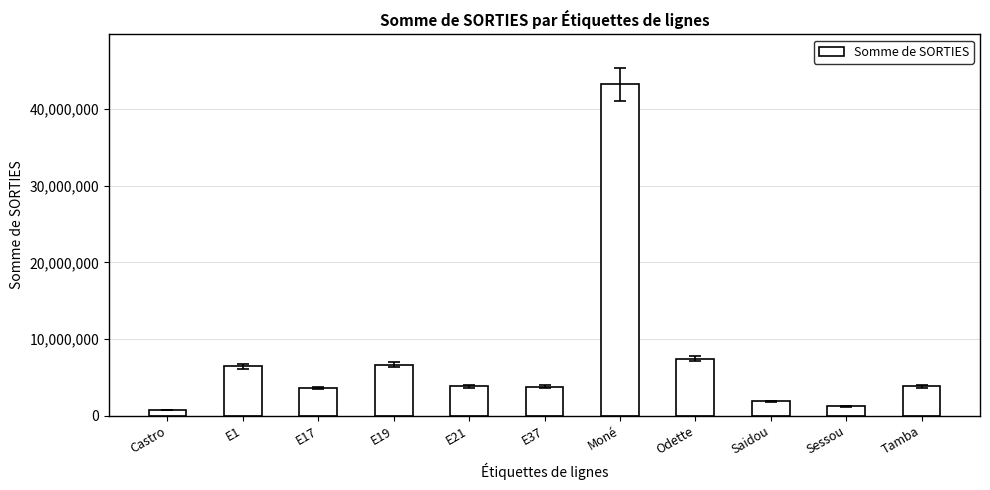

What is the difference between the second highest and second lowest values?

6253000